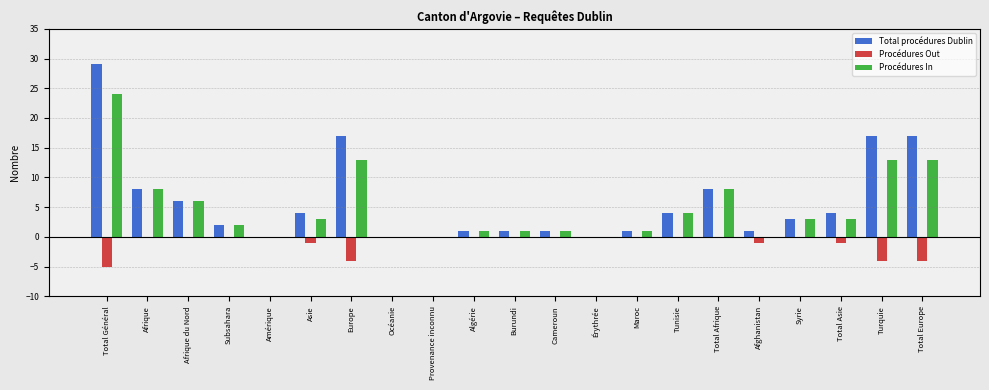

Which category has the highest value across all series?

Total Général